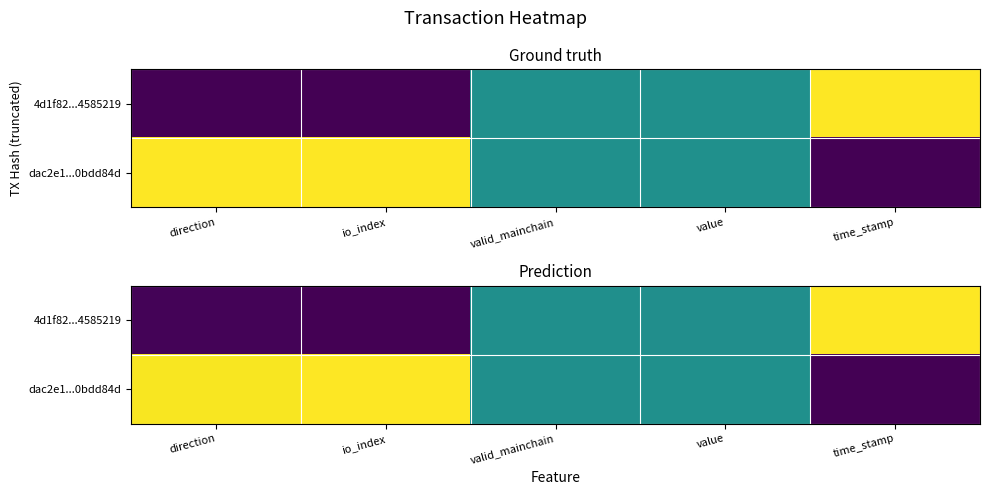

At which category does the chart reach its minimum across all series?

io_index